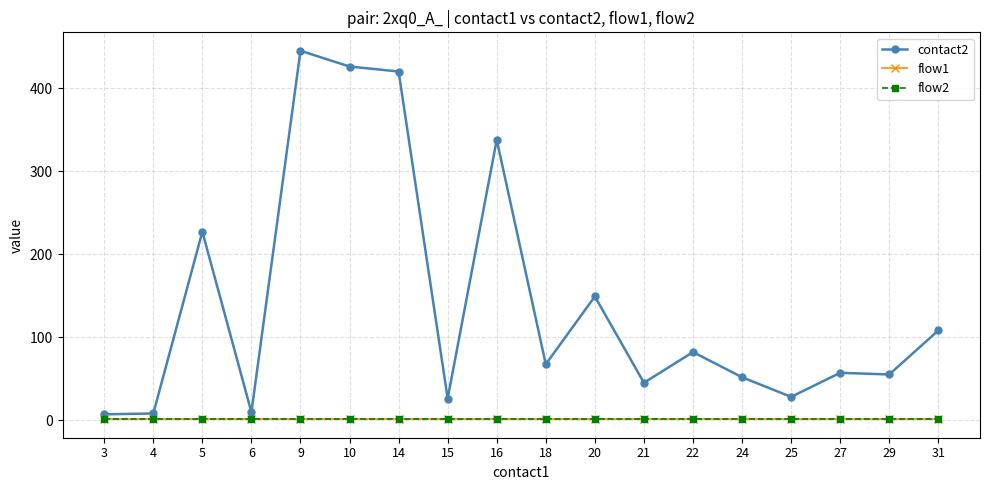

Is this an area chart (filled region under the line)?

No